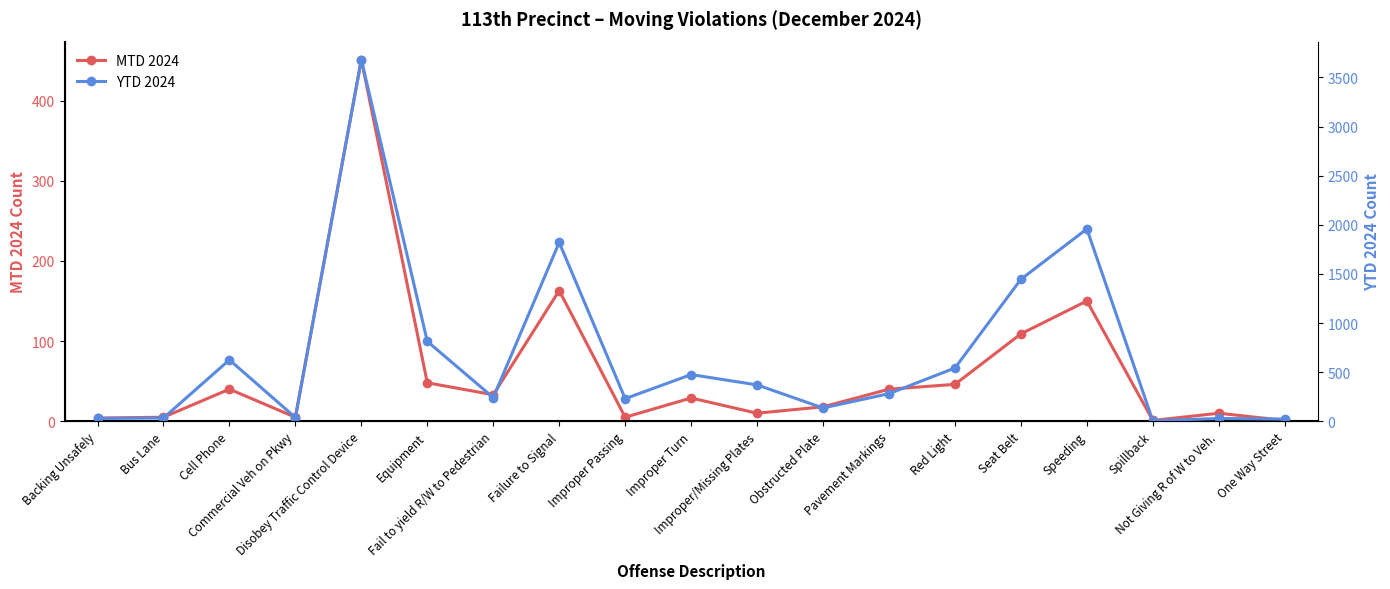

At which category is the sum across all series the highest?

Disobey Traffic Control Device